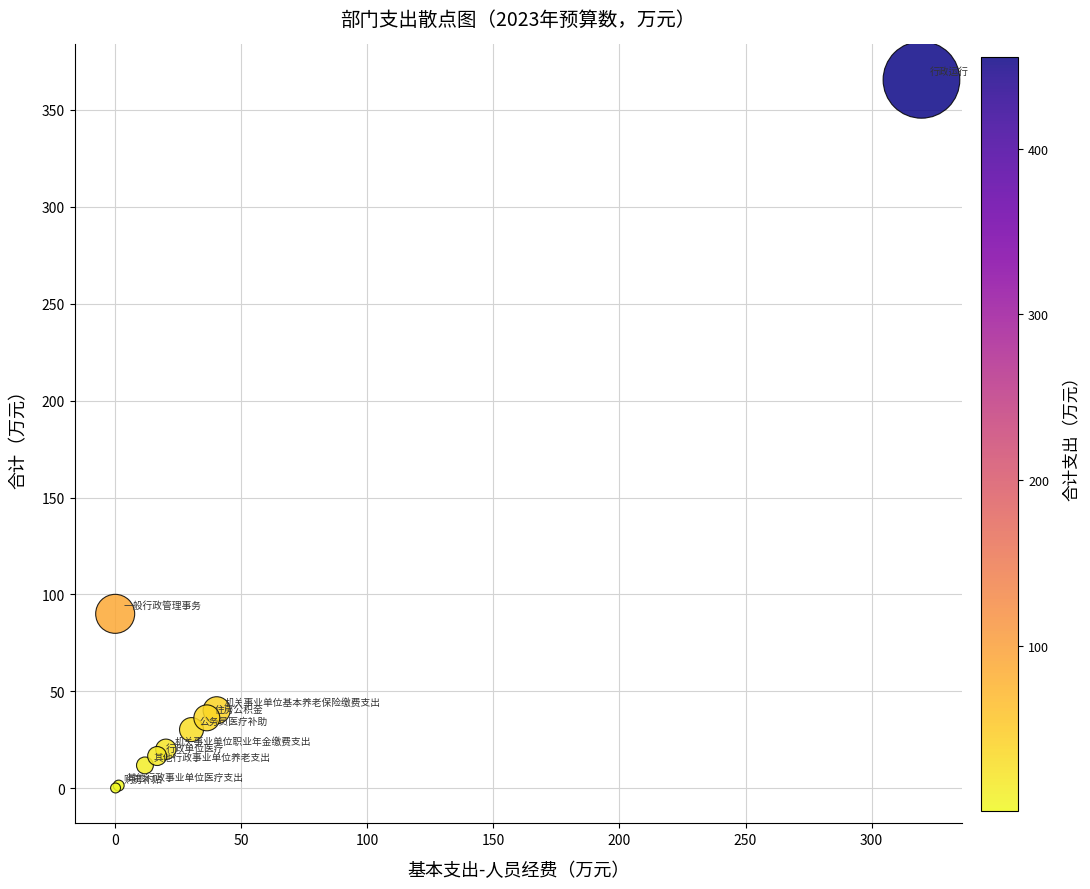

What Y value in the scatter plot is closest to 182?

90.0